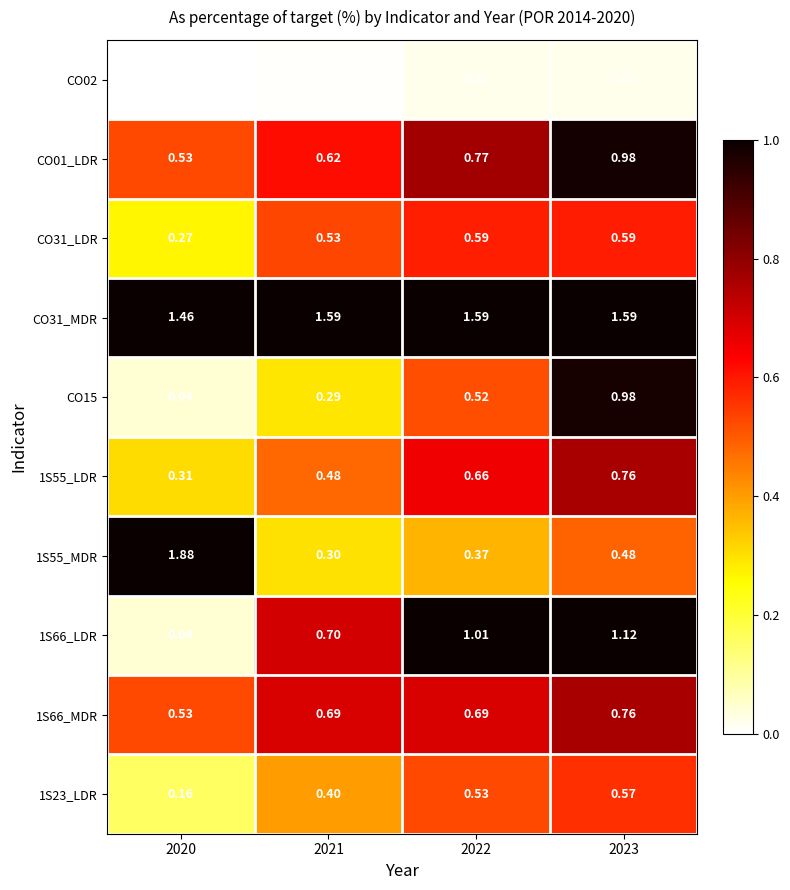

Is the value of CO15 at 2021 greater than the value of CO31_LDR at 2021?

No